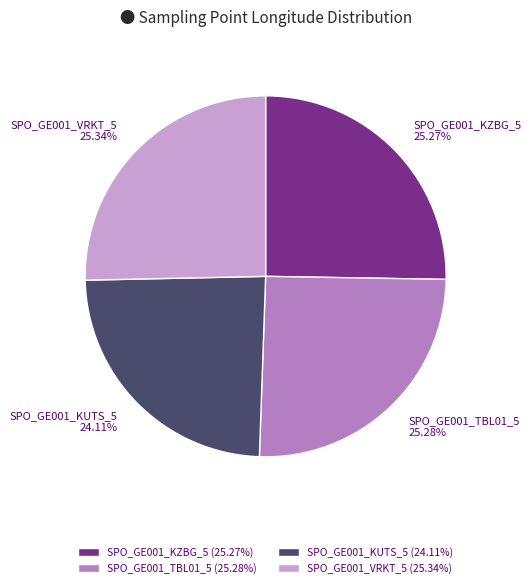

What percentage is the SPO_GE001_KZBG_5 slice, to the nearest percent?

25%